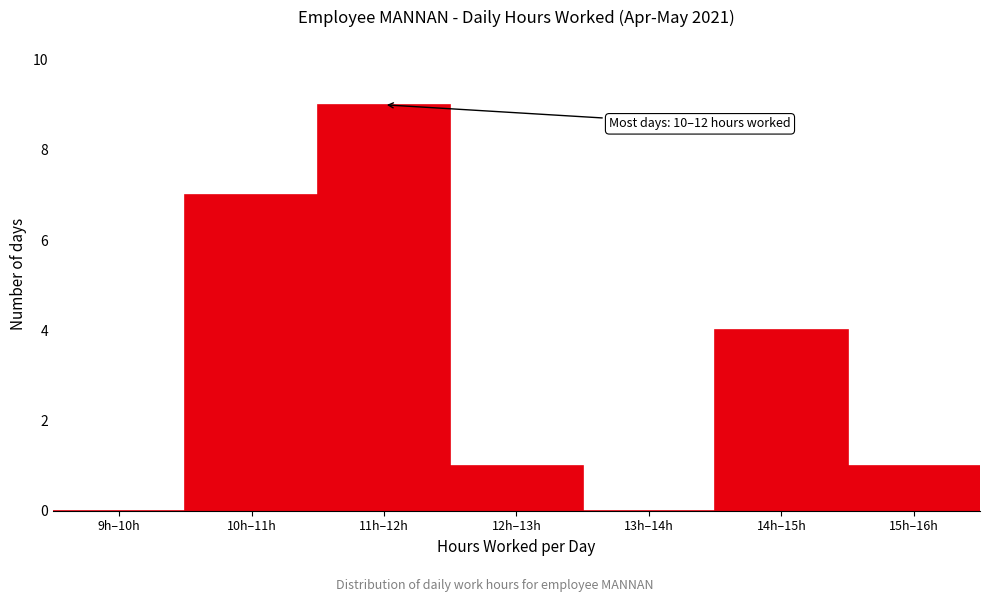

Reading right to left, what are all the values shown in this chart?

15h–16h=1	14h–15h=4	13h–14h=0	12h–13h=1	11h–12h=9	10h–11h=7	9h–10h=0